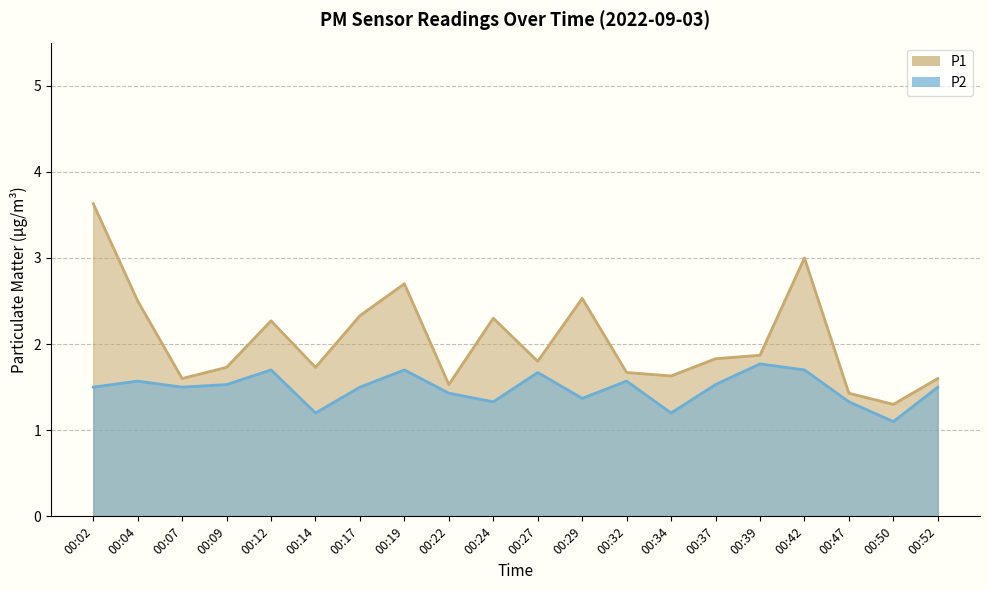

True or false: P2 and P1 cross at least once.

False